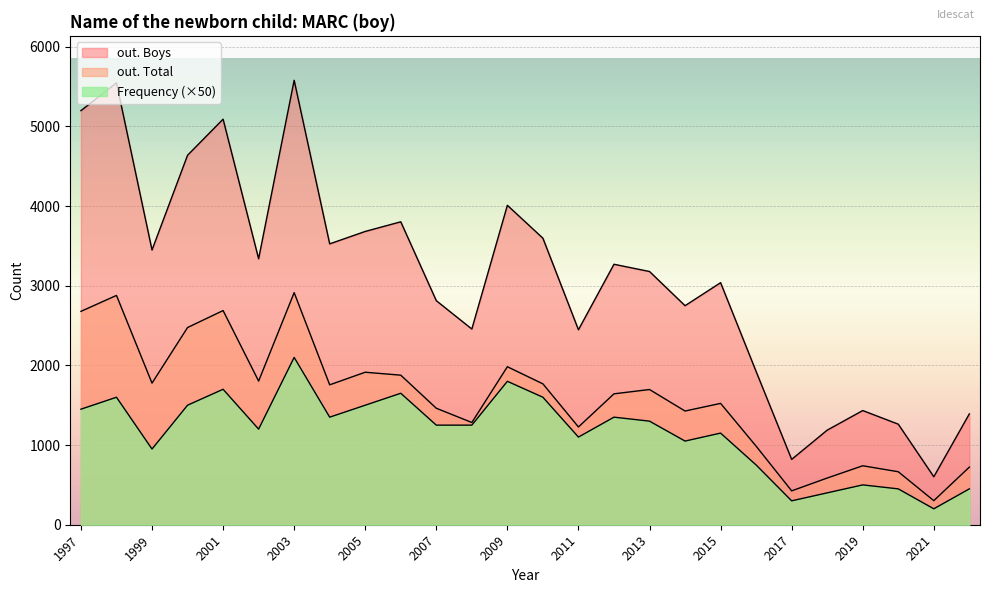

Which category has the lowest value across all series?

2021